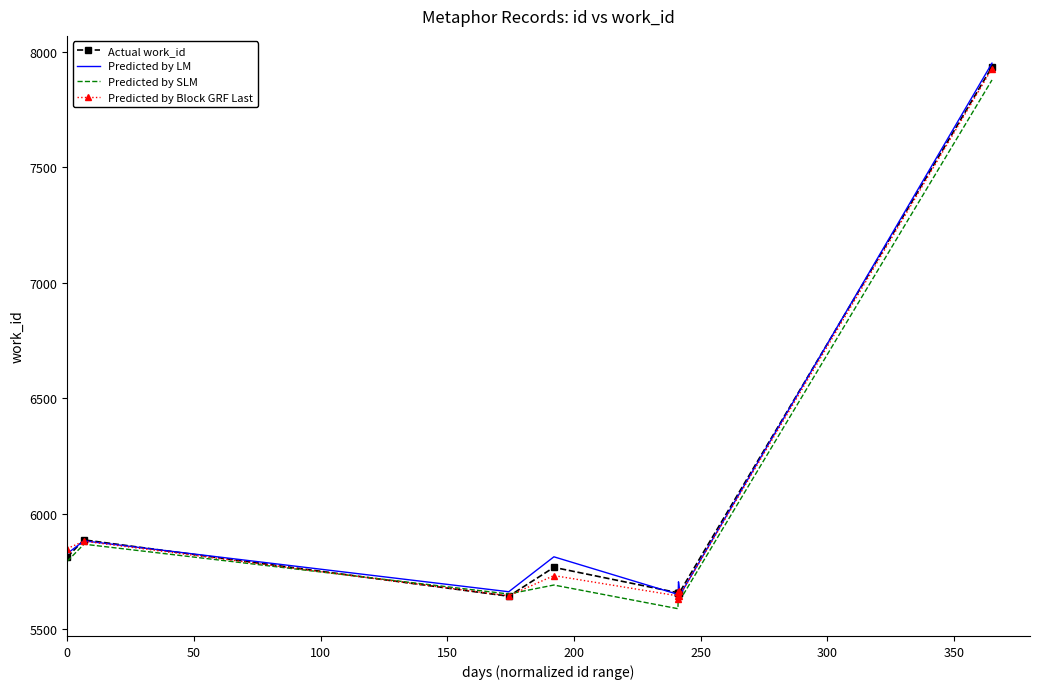

What is the highest value of the Predicted by LM series?

7950.3